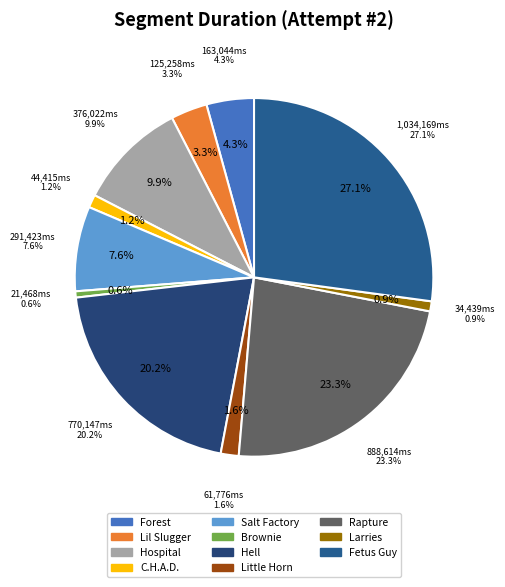

What percentage is NOT represented by Little Horn?

98.4%